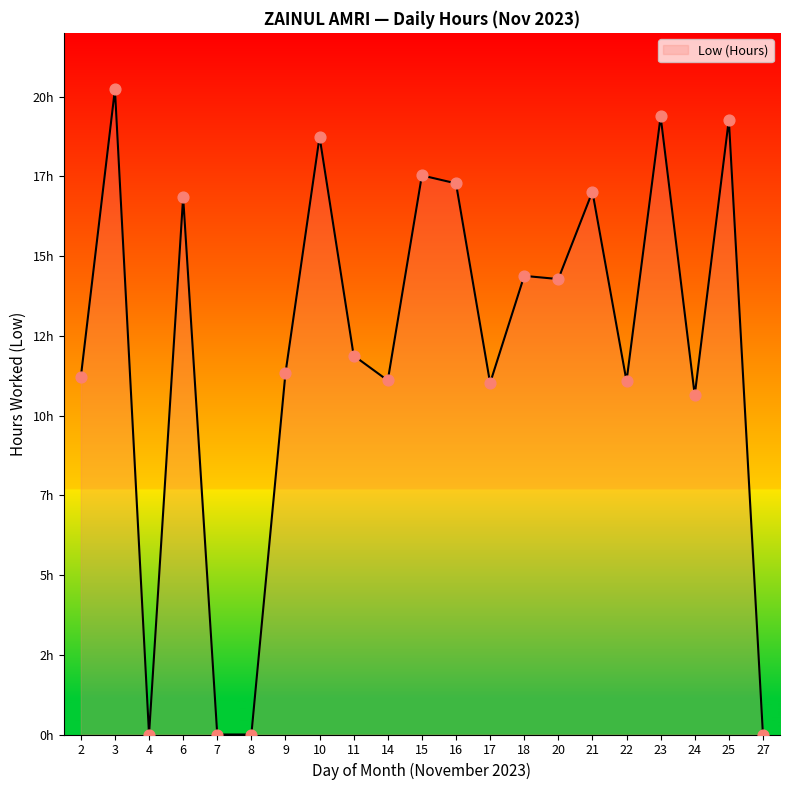

What is the change in value from 4 to 11?

+11.9